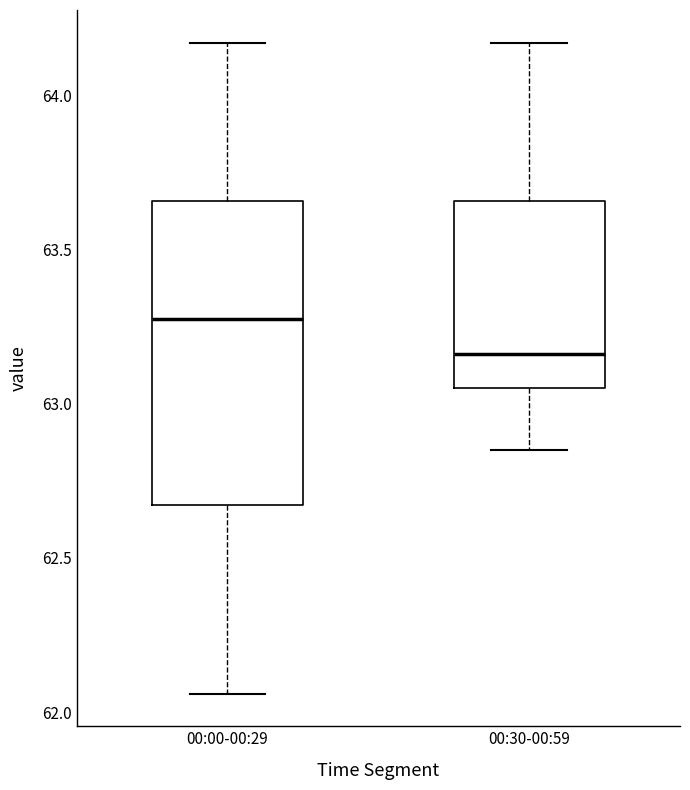

Comparing the boxes themselves (not the whiskers), which one is the tallest?

00:00-00:29